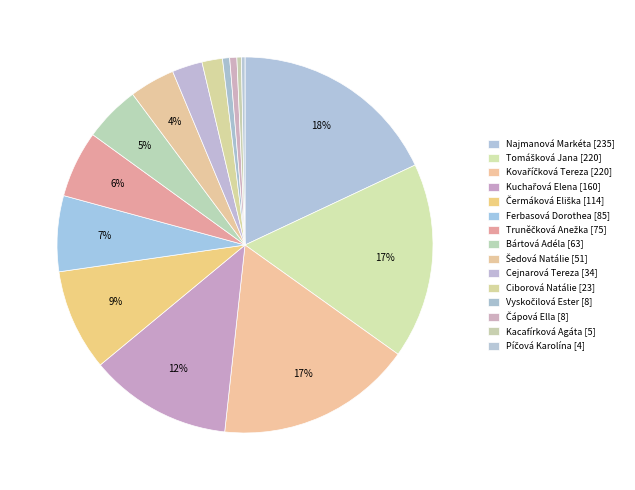

Is there any slice that represents more than half of the pie?

No